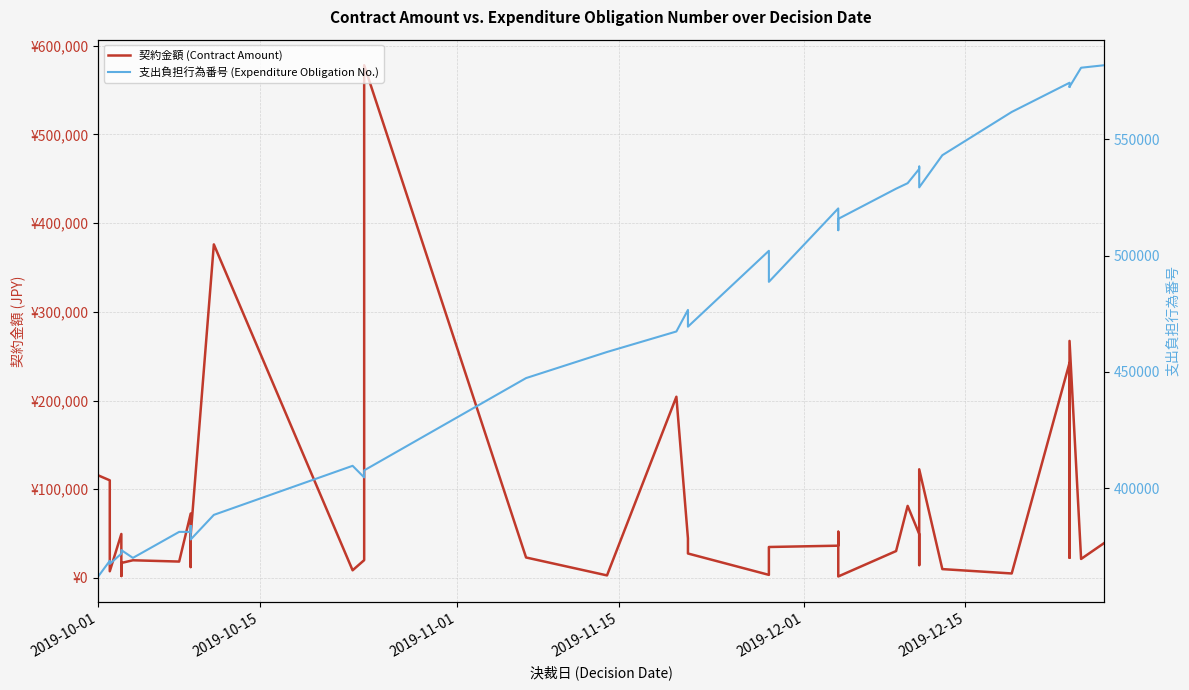

At which label does 契約金額 (Contract Amount) first exceed 29040?

2019-10-01